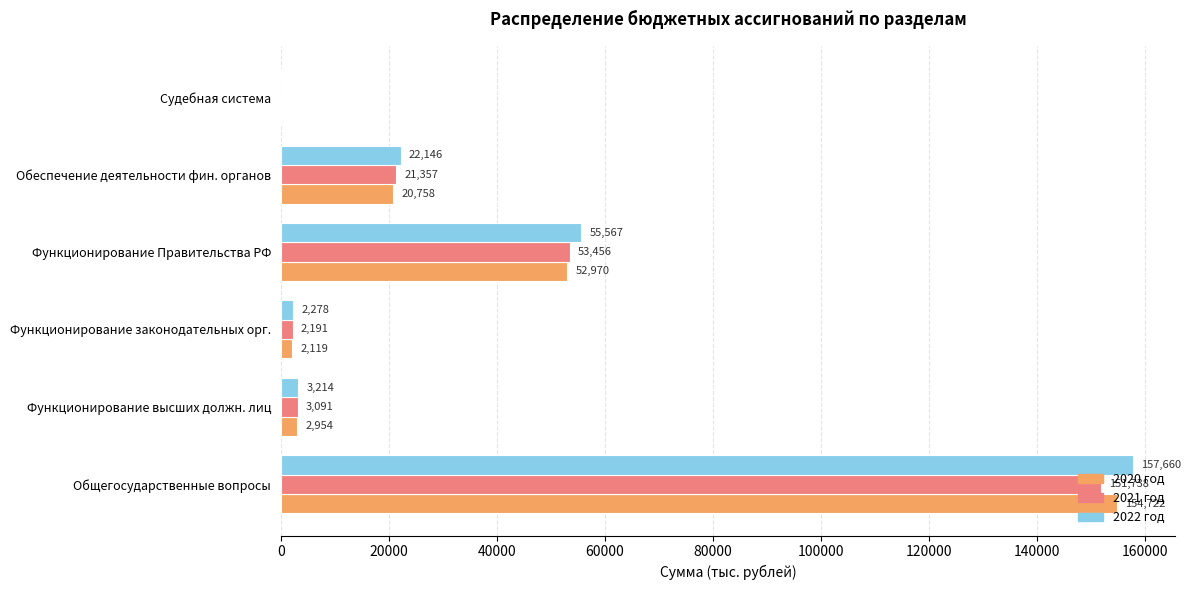

What are all the series names shown in the legend?

2020 год, 2021 год, 2022 год